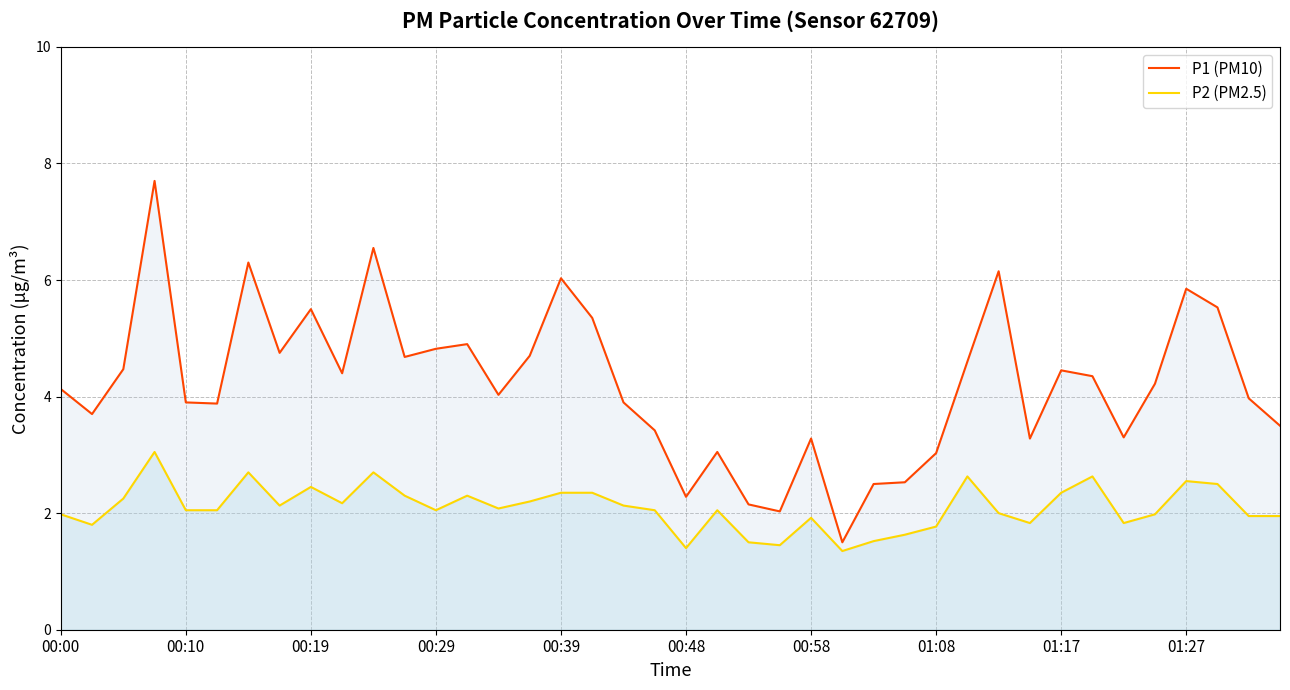

At how many categories does at least one series exceed 2?

39